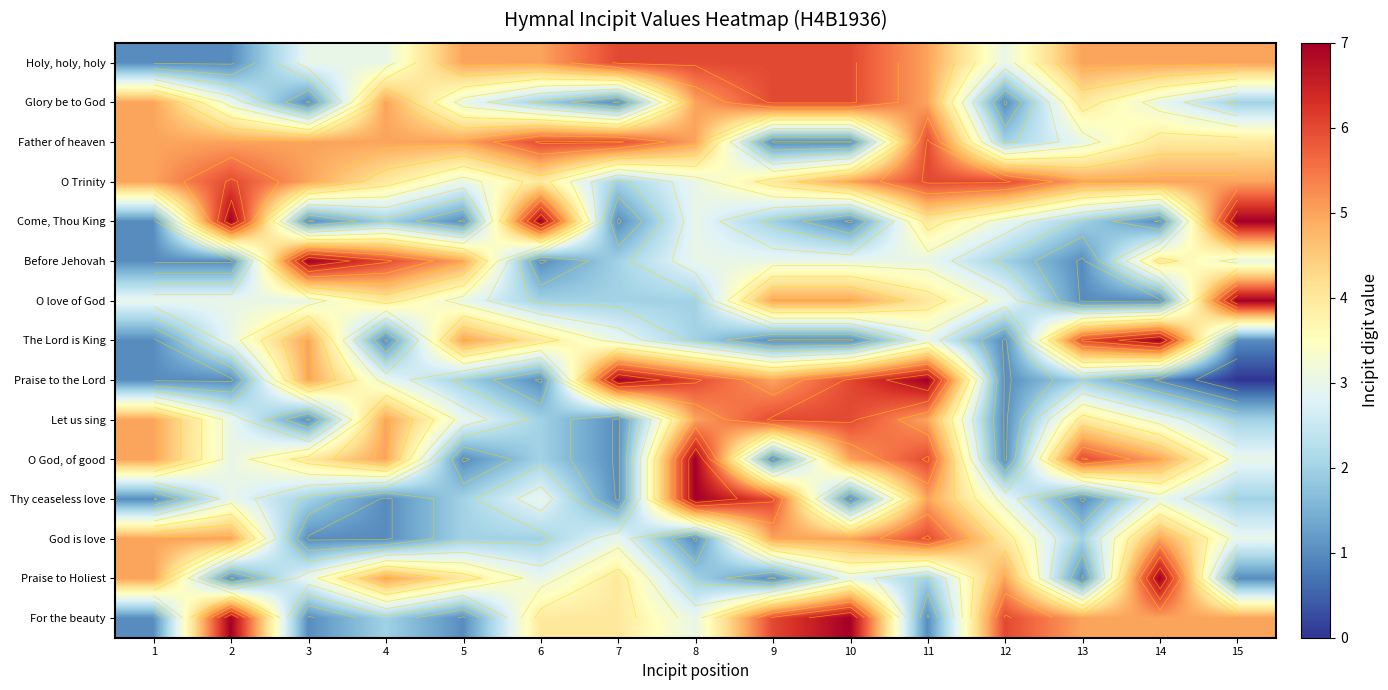

Which label corresponds to the smallest value in the chart?

15